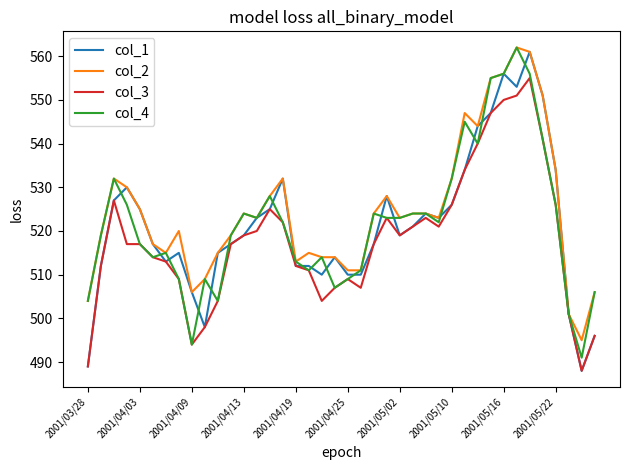

What is the greatest value displayed?

562